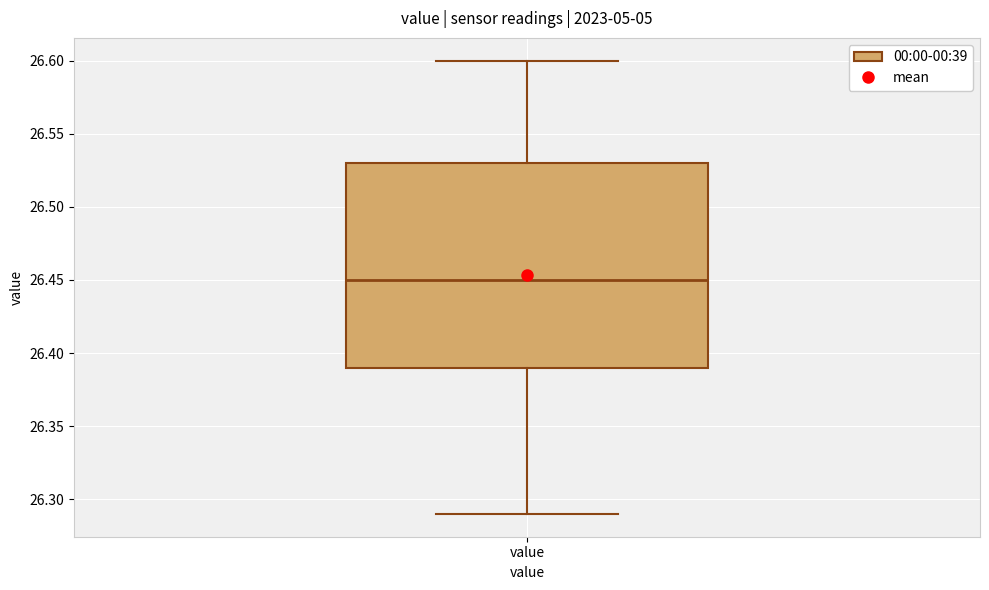

Read this box plot against the y-axis: the position of the median line, the range covered by the box, and the ends of both whiskers. The values are not printed on the chart, so give them approximately, as read against the axis.

median 26.45, box 26.39 to 26.53, whiskers 26.29 to 26.60